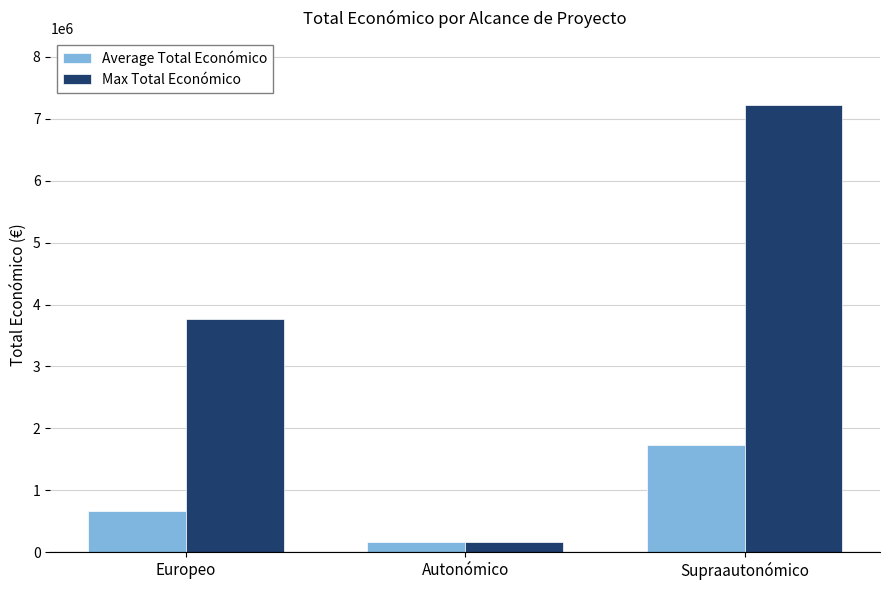

Count the Max Total Económico values in the range 165000 to 7222818.

3